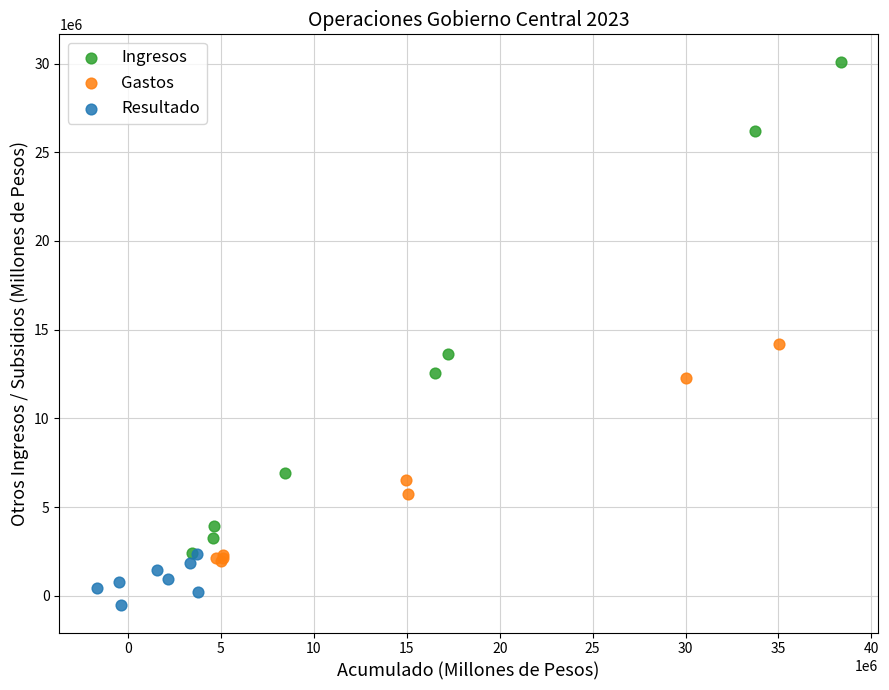

Which series contains the highest Y value?

Ingresos